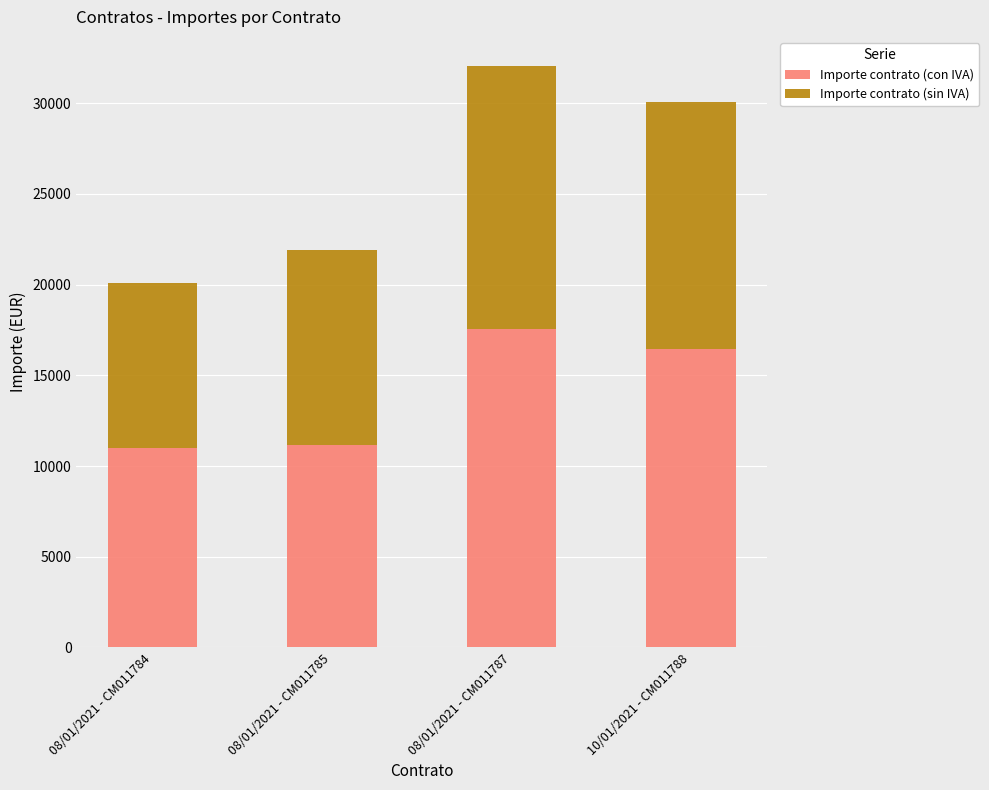

What is the minimum value for Importe contrato (con IVA)?

11011.6